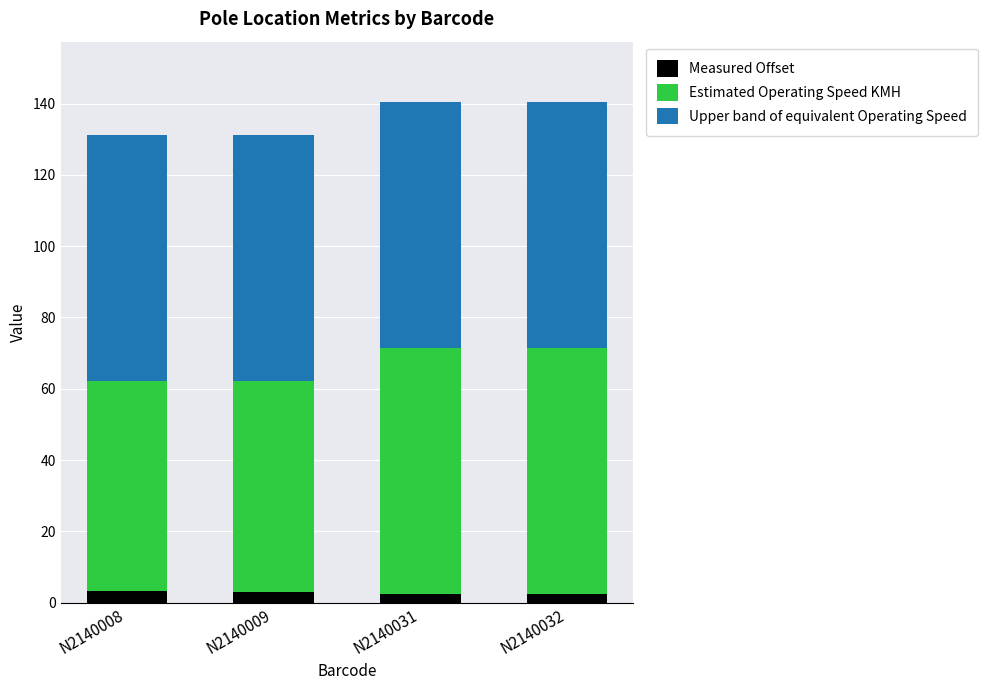

The value of Measured Offset at N2140008 is 3.2. True or false?

True